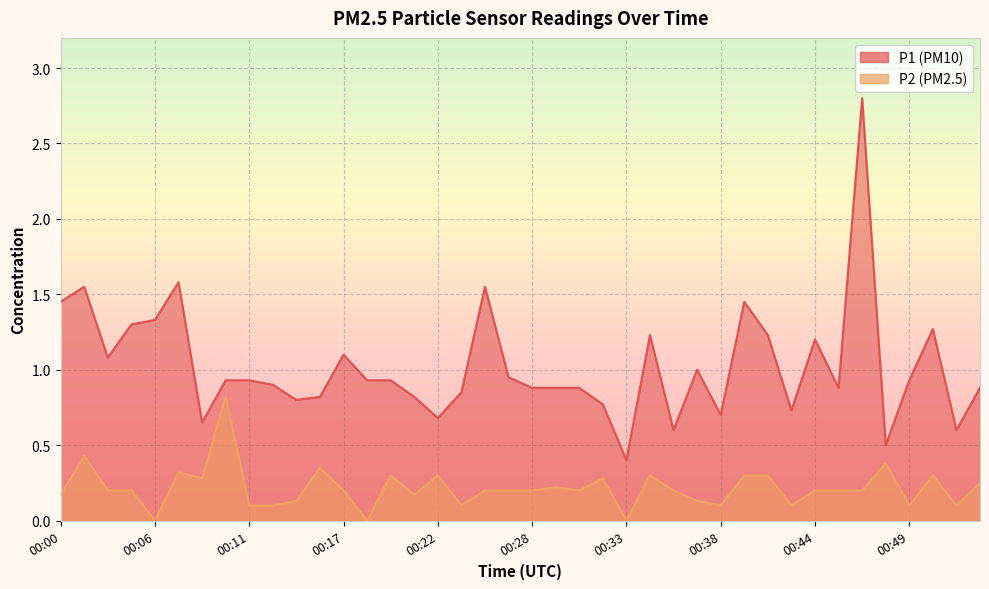

What is the difference between the highest and lowest values at 00:14?

0.7